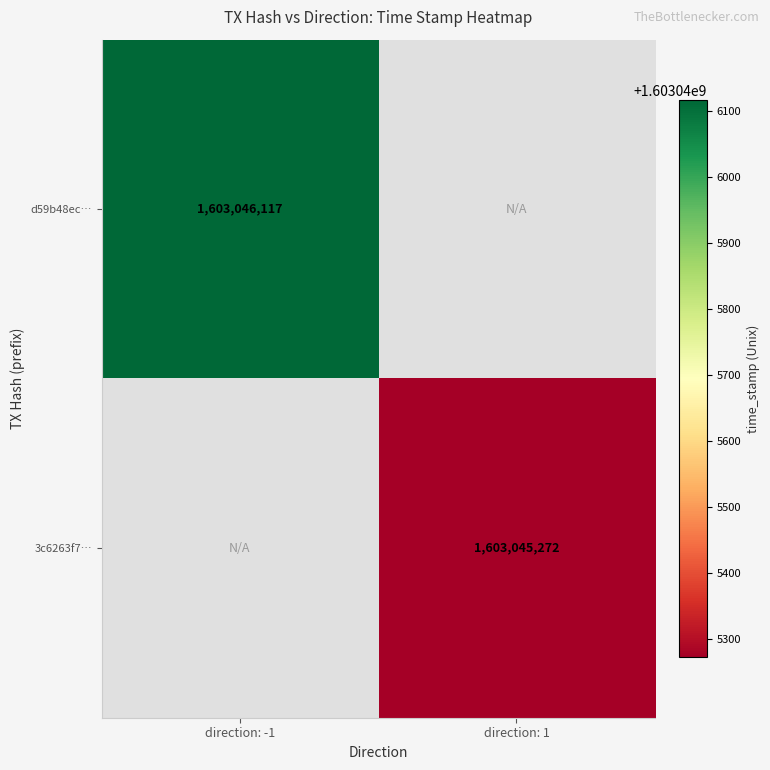

The value of d59b48ecb065a62fdfa55f6b8d8de2831a98611 at time_stamp is 803411961. True or false?

False